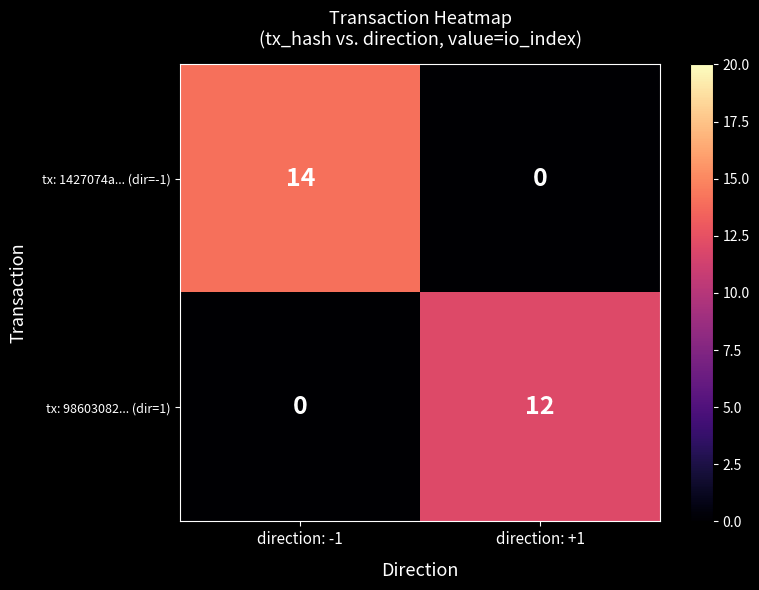

Which series has the largest total across all categories?

tx: 1427074a... (dir=-1)